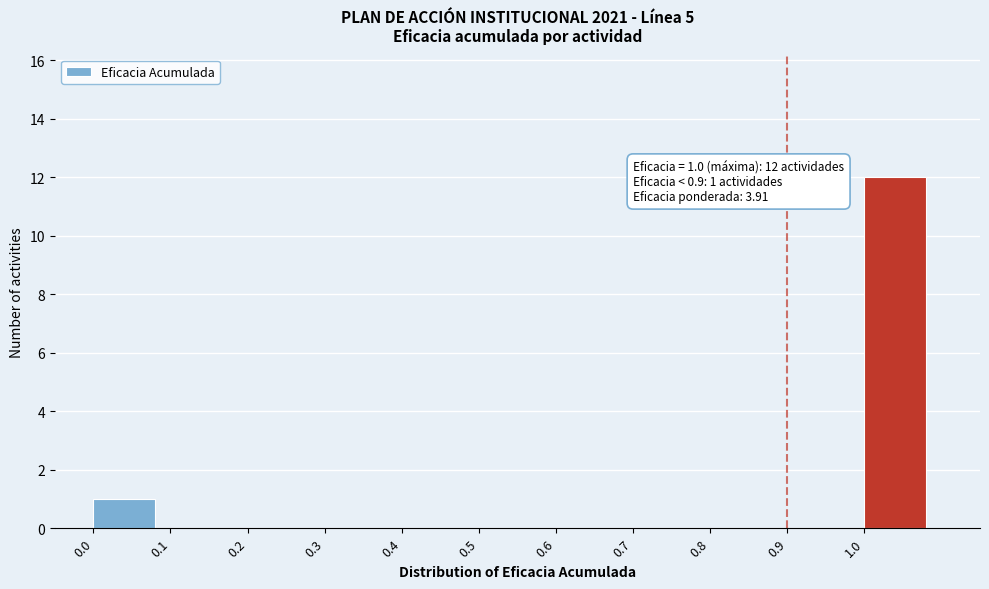

Reading left to right, extract all data points from this chart.

0.0=1	0.1=0	0.2=0	0.3=0	0.4=0	0.5=0	0.6=0	0.7=0	0.8=0	0.9=0	1.0=12